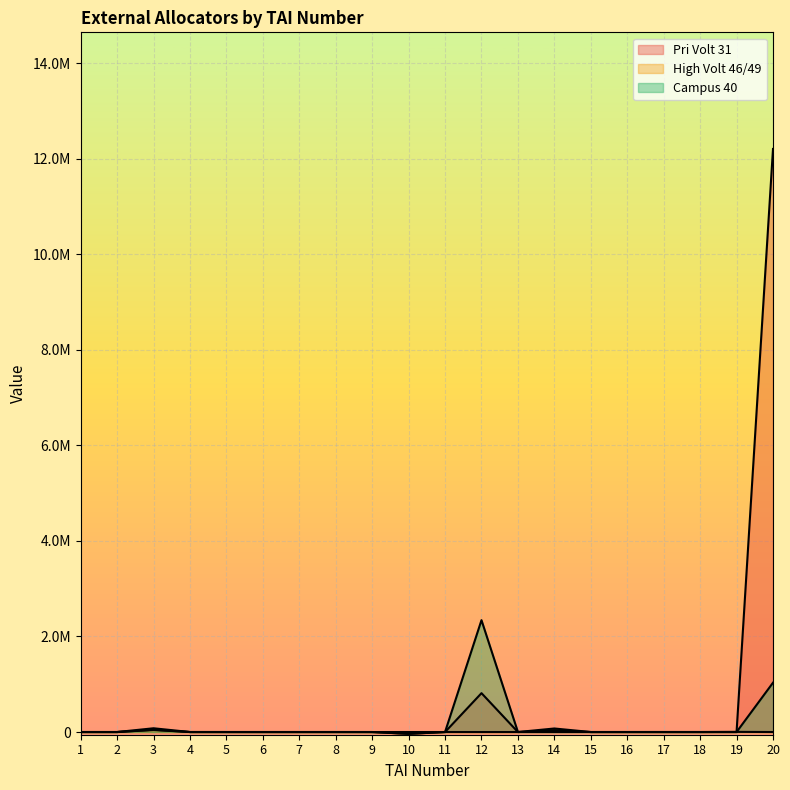

Between 6 and 11, which series saw the biggest shift?

Pri Volt 31